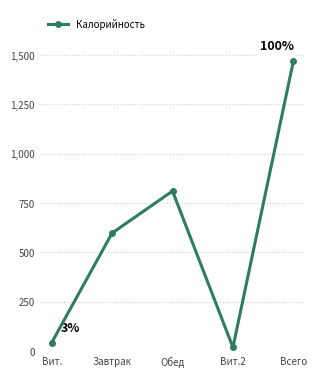

What is the difference between the values at Вит.2 and Вит.?

24